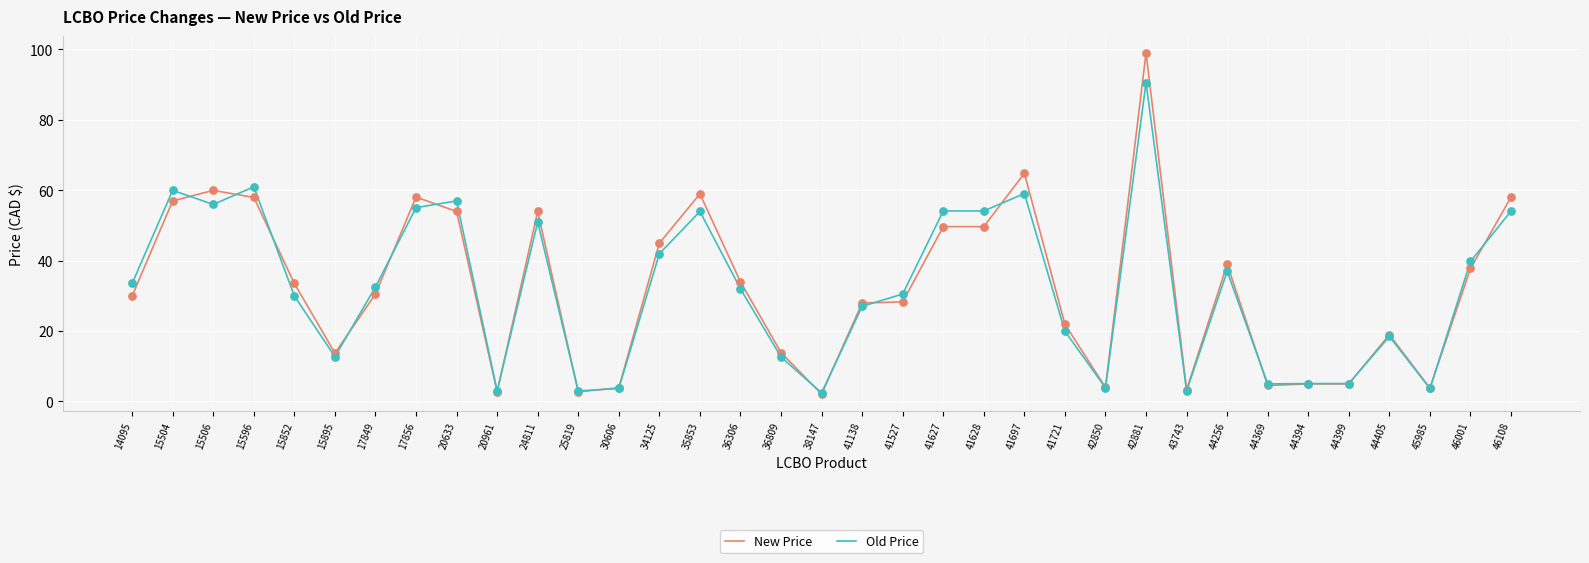

At how many categories does at least one series exceed 73?

1